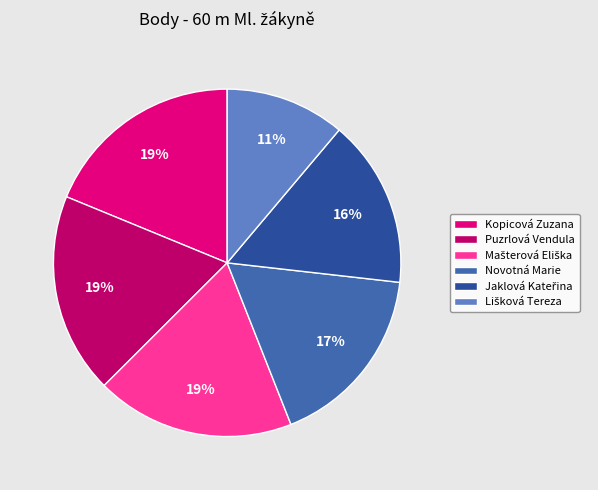

How many segments does this pie chart have?

6